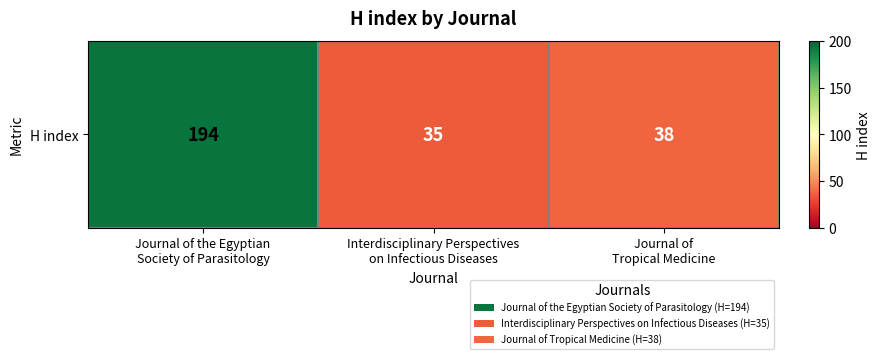

What is the change in value from Interdisciplinary Perspectives
on Infectious Diseases to Journal of
Tropical Medicine?

+3